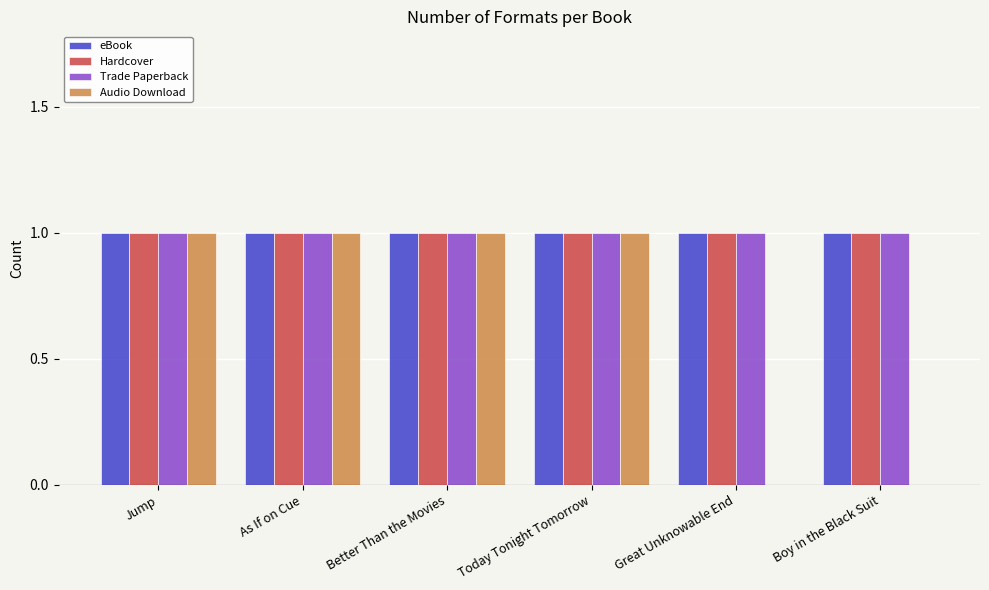

What is the sum of all Hardcover values?

6